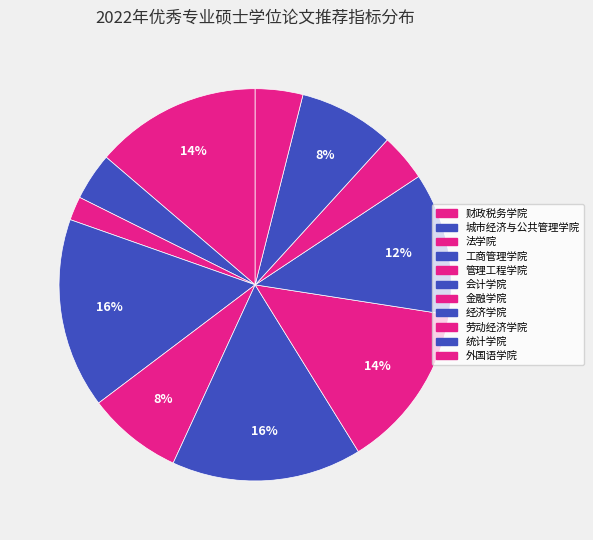

Which has a higher value, 城市经济与公共管理学院 or 经济学院?

经济学院